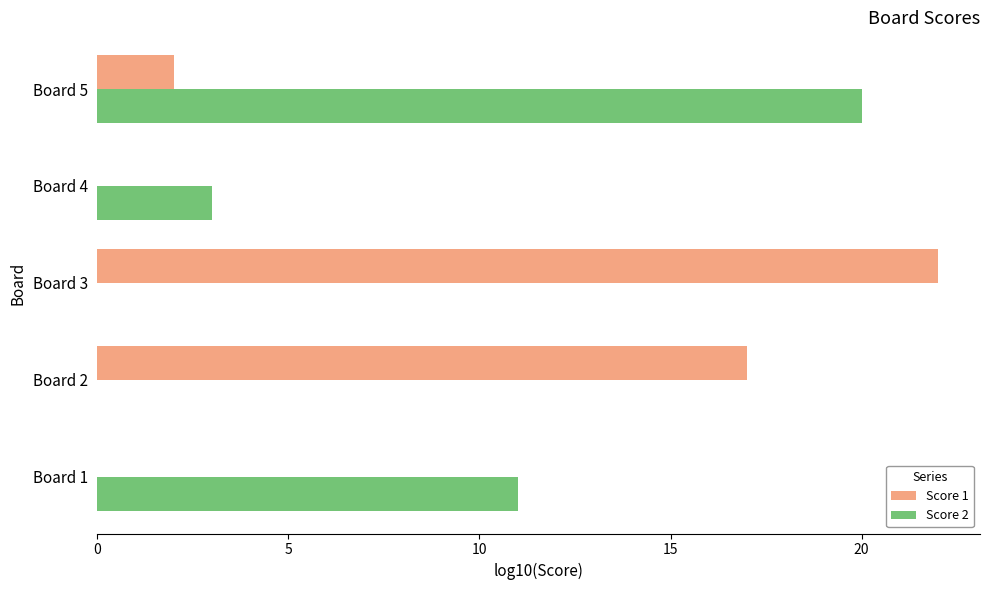

What is the total value across all series at Board 1?

11